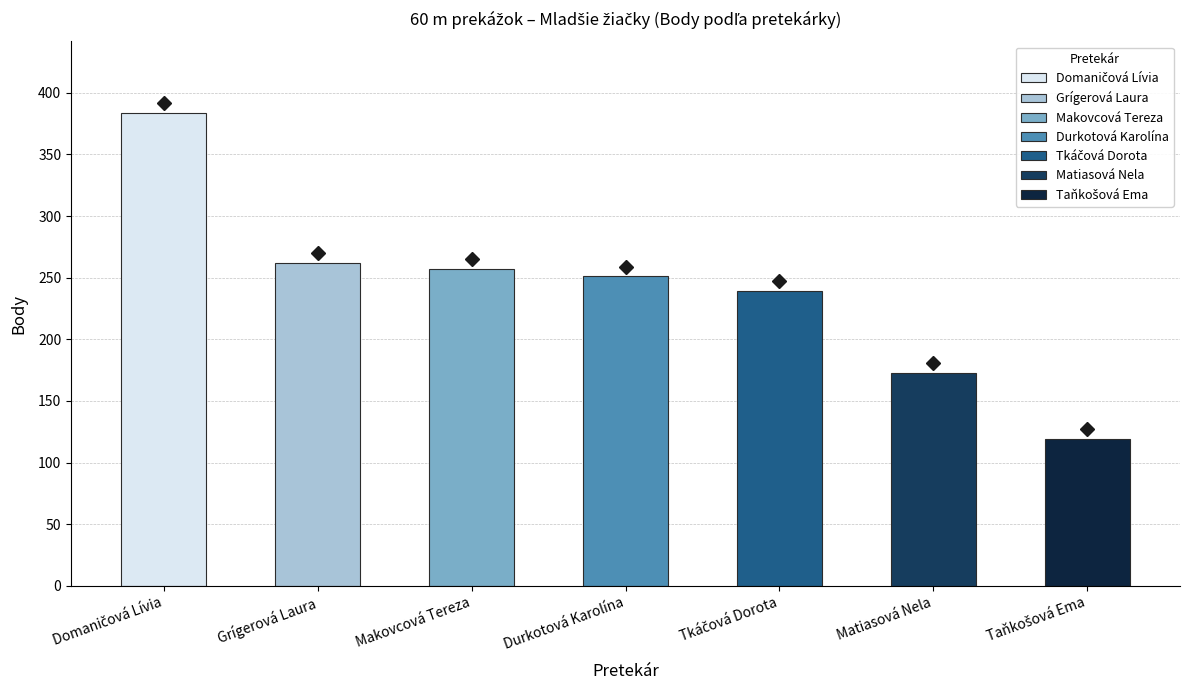

Is it true that the value at Durkotová Karolína is 95?

False